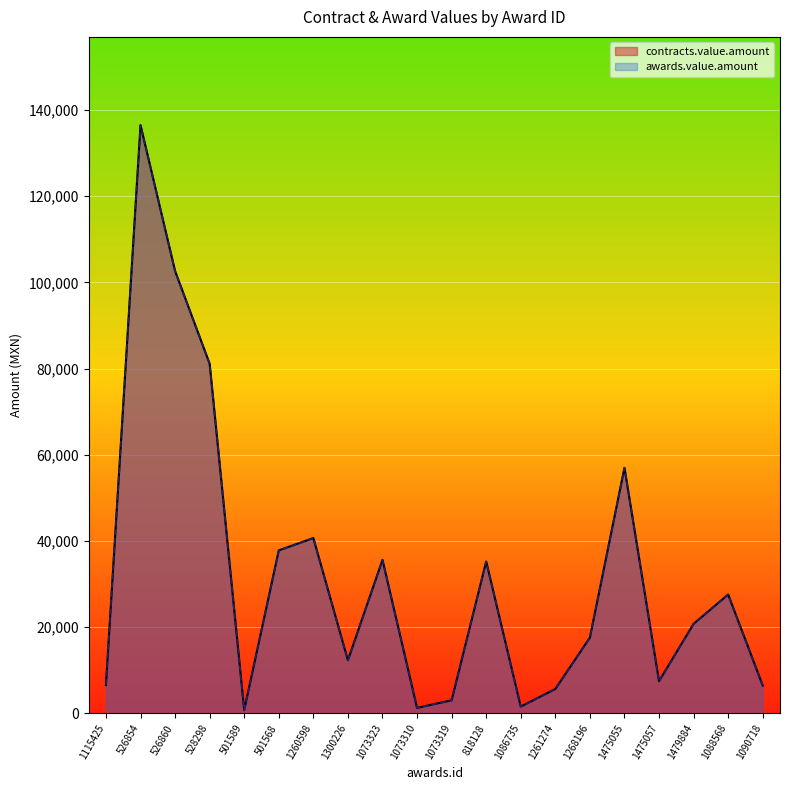

True or false: awards.value.amount and contracts.value.amount cross at least once.

False